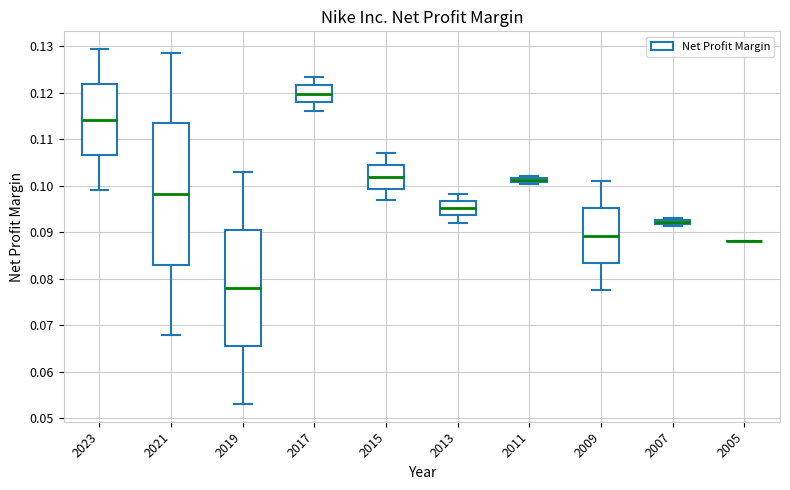

Comparing the boxes themselves (not the whiskers), which one is the tallest?

2021